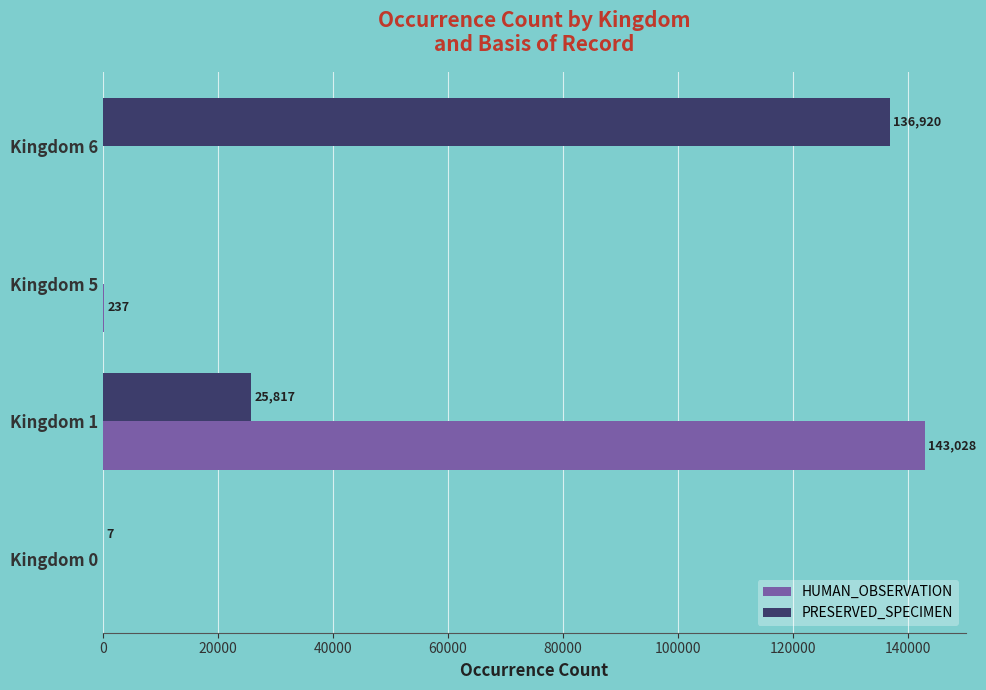

Between Kingdom 0 and Kingdom 1, which series saw the biggest shift?

HUMAN_OBSERVATION